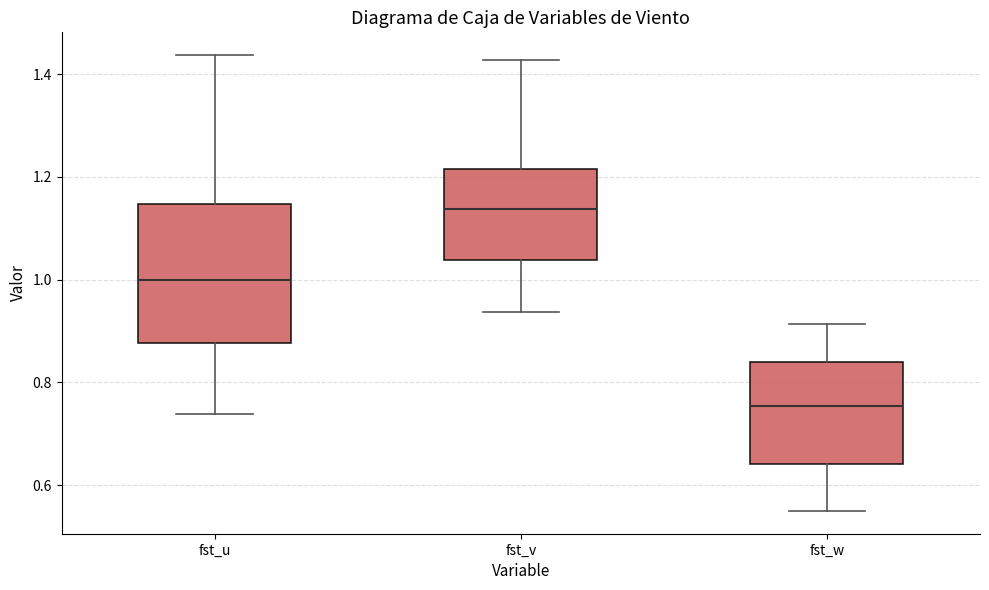

Which box's median line is the highest?

fst_v